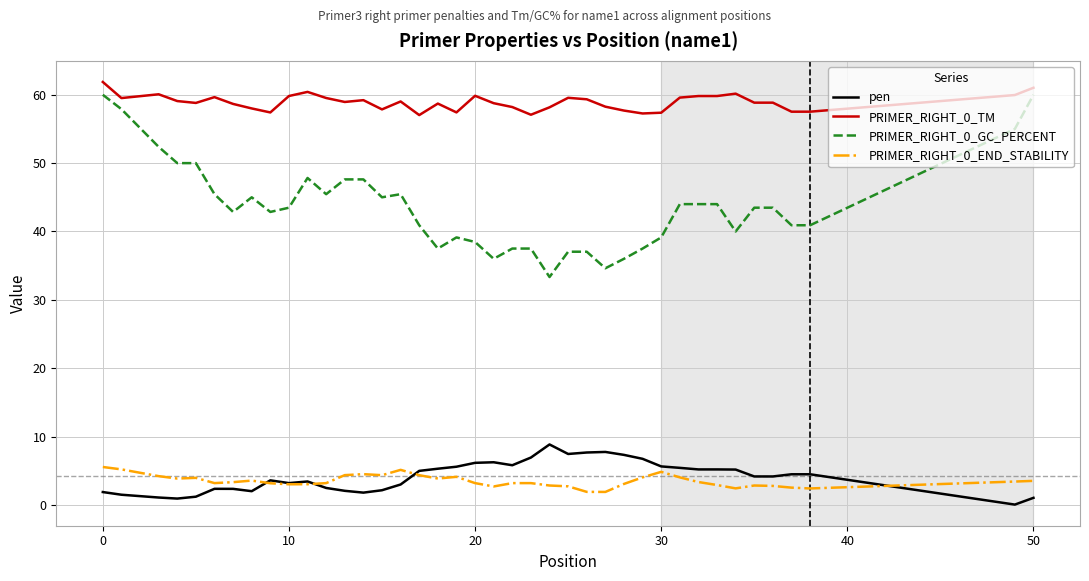

In PRIMER_RIGHT_0_END_STABILITY, how many points are lower than both neighbors (excluding endpoints)?

9